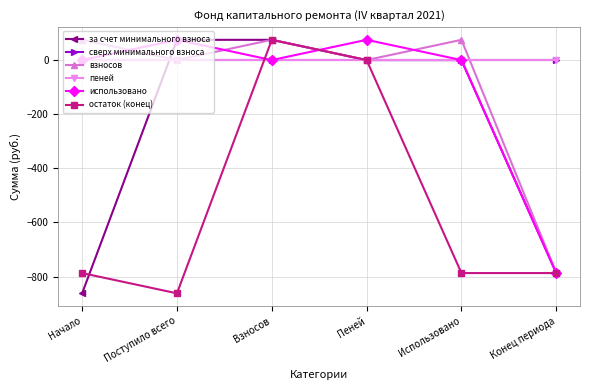

The за счет минимального взноса series shows 74.9 at Взносов. True or false?

True